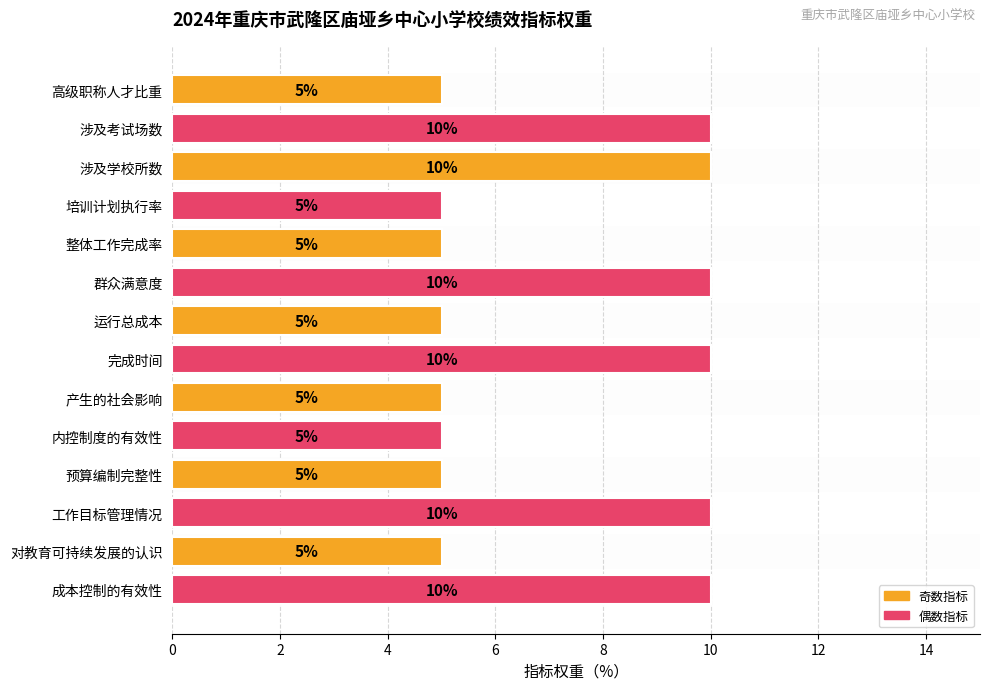

What is the sum of all values?

100